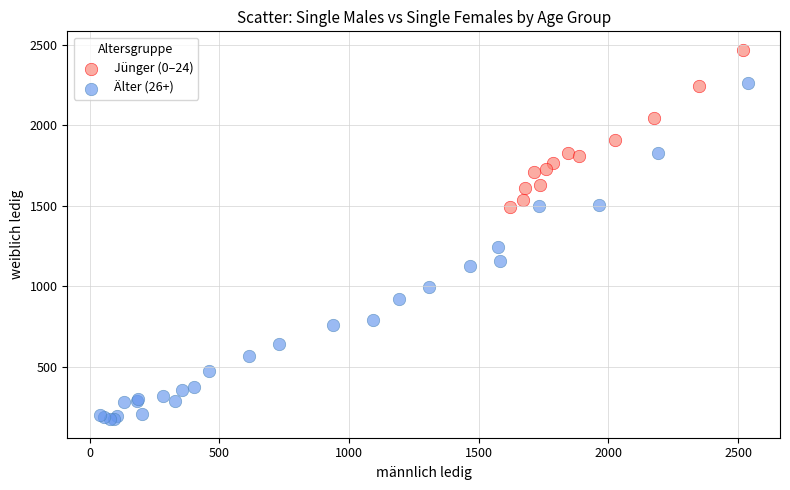

Which series reaches the maximum Y coordinate?

Jünger (0–24)